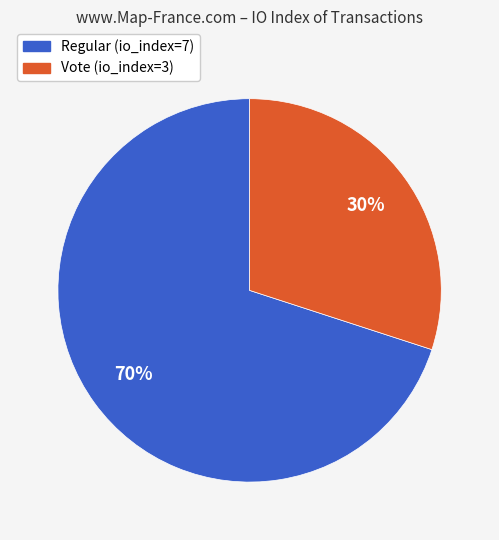

What is the smallest slice in the pie chart?

Vote (io_index=3)